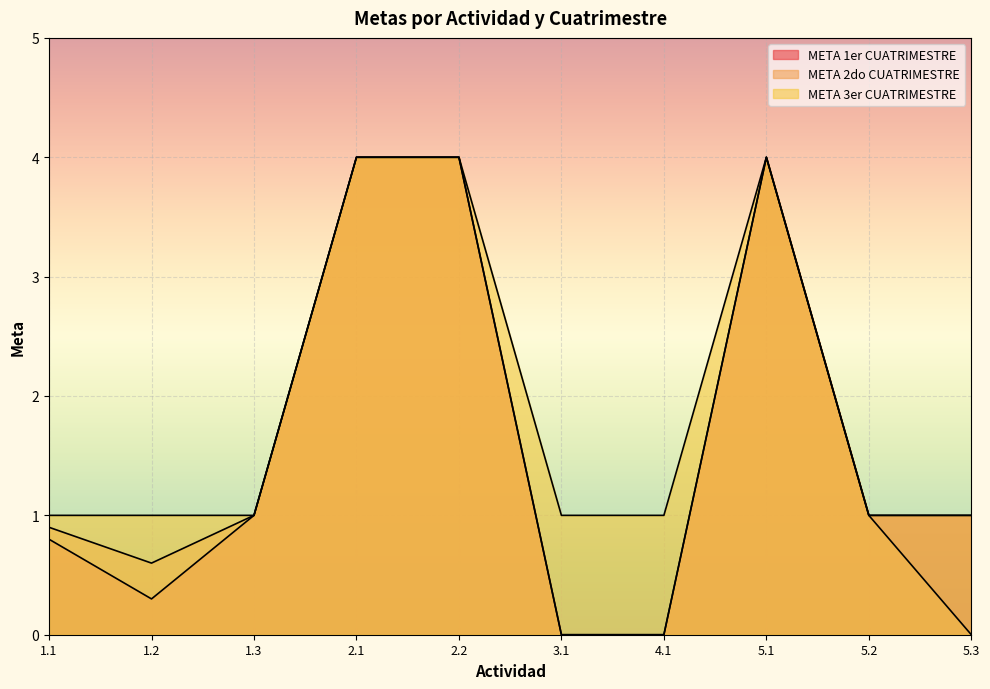

At which category does the chart reach its minimum across all series?

3.1